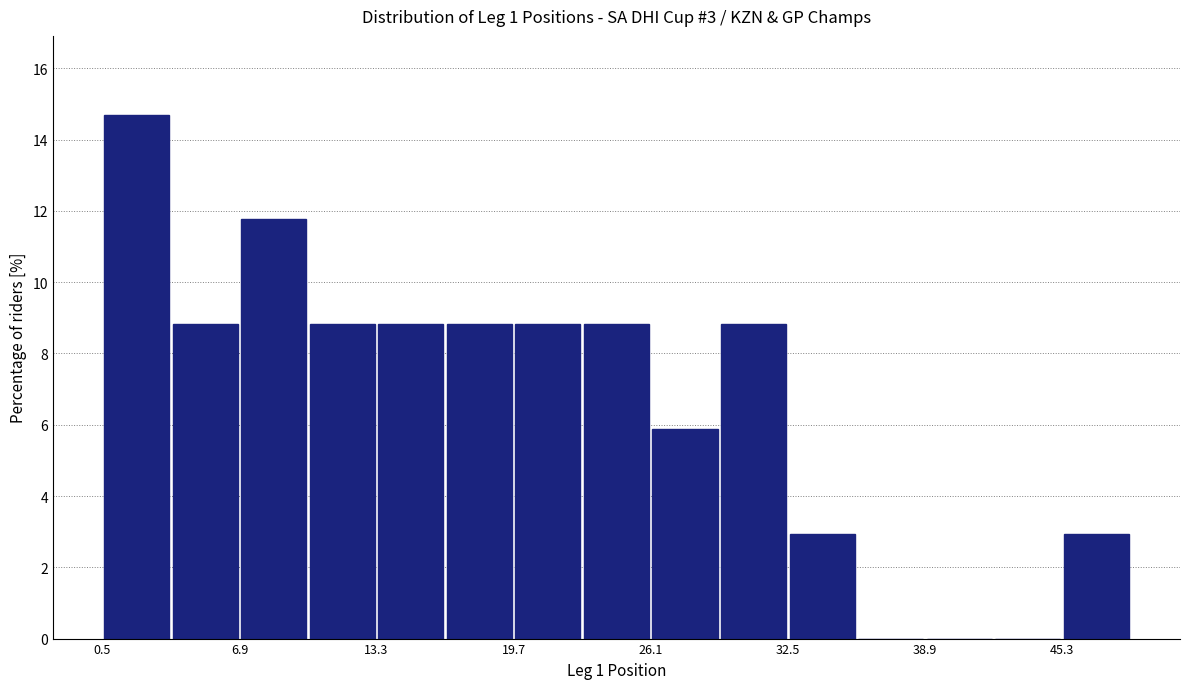

Around what value on the x-axis is the tallest bar? Give the approximate position of its centre, as read against the axis.

2